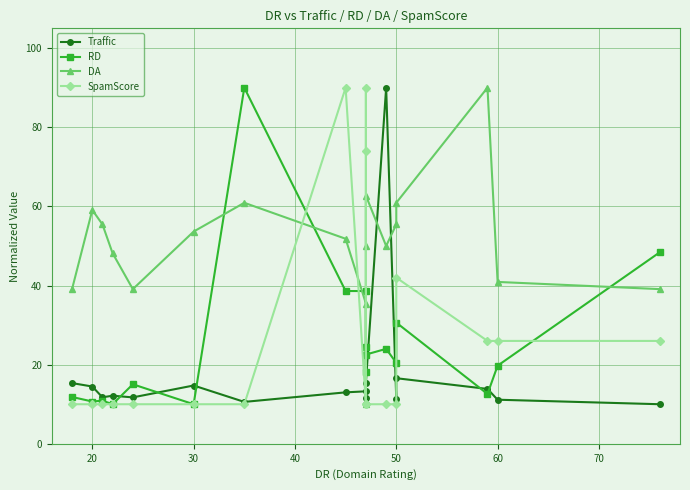

True or false: DA and SpamScore intersect in this chart.

True